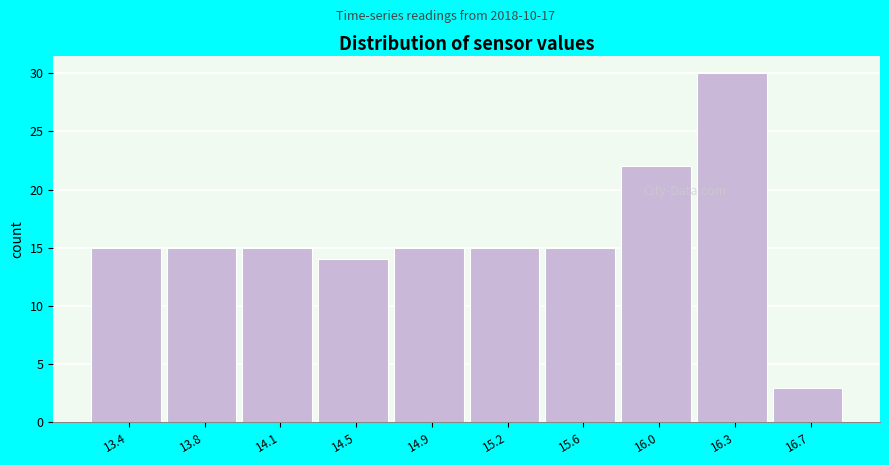

Reading right to left, transcribe all the data shown in this chart.

3	30	22	15	15	15	14	15	15	15